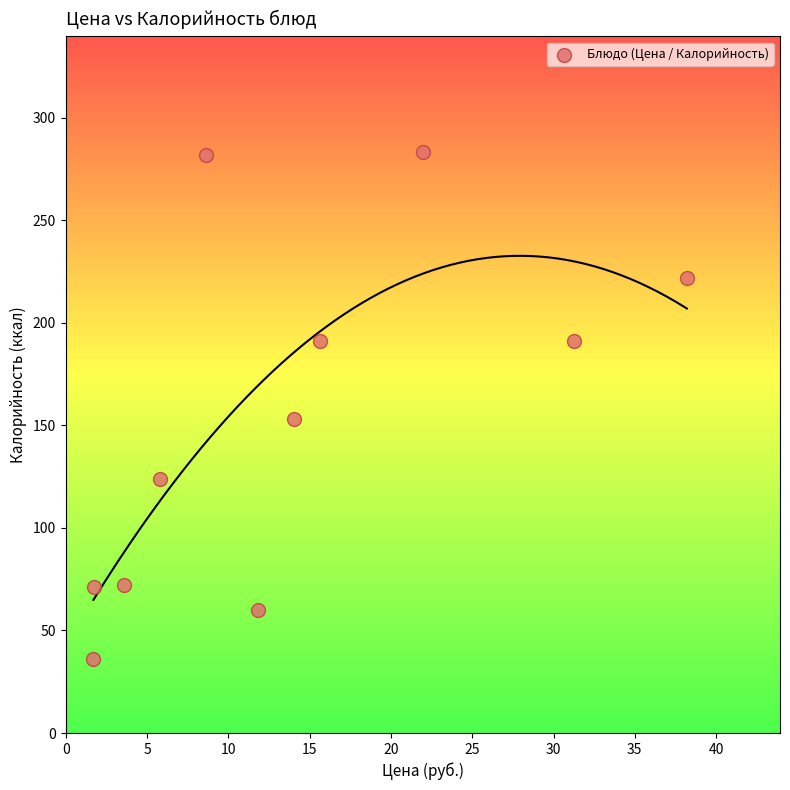

What is the average Y value?

153